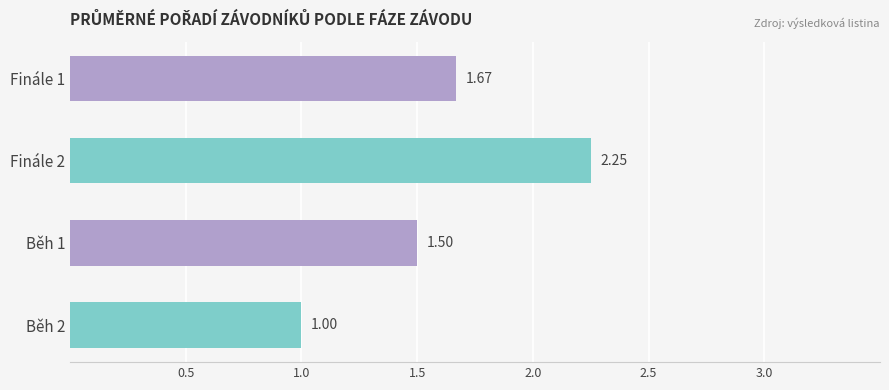

Which has a higher value, Běh 2 or Běh 1?

Běh 1